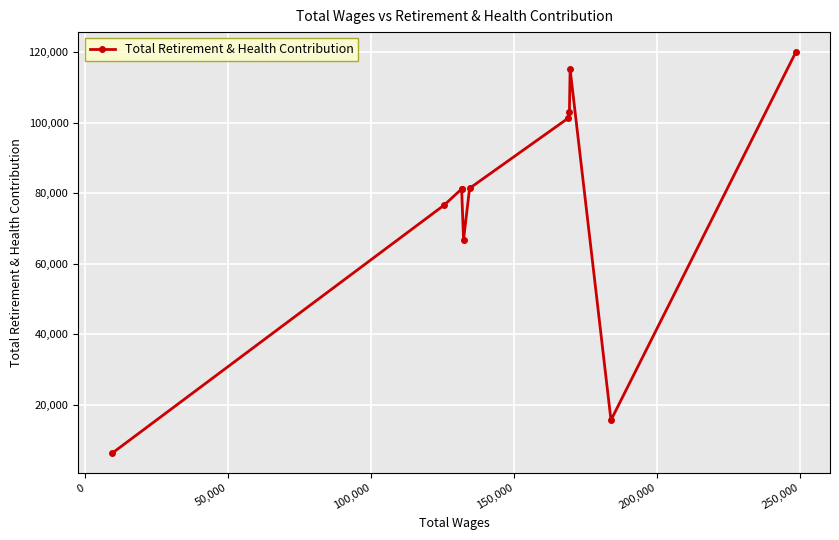

What is the sum of all values?

848683